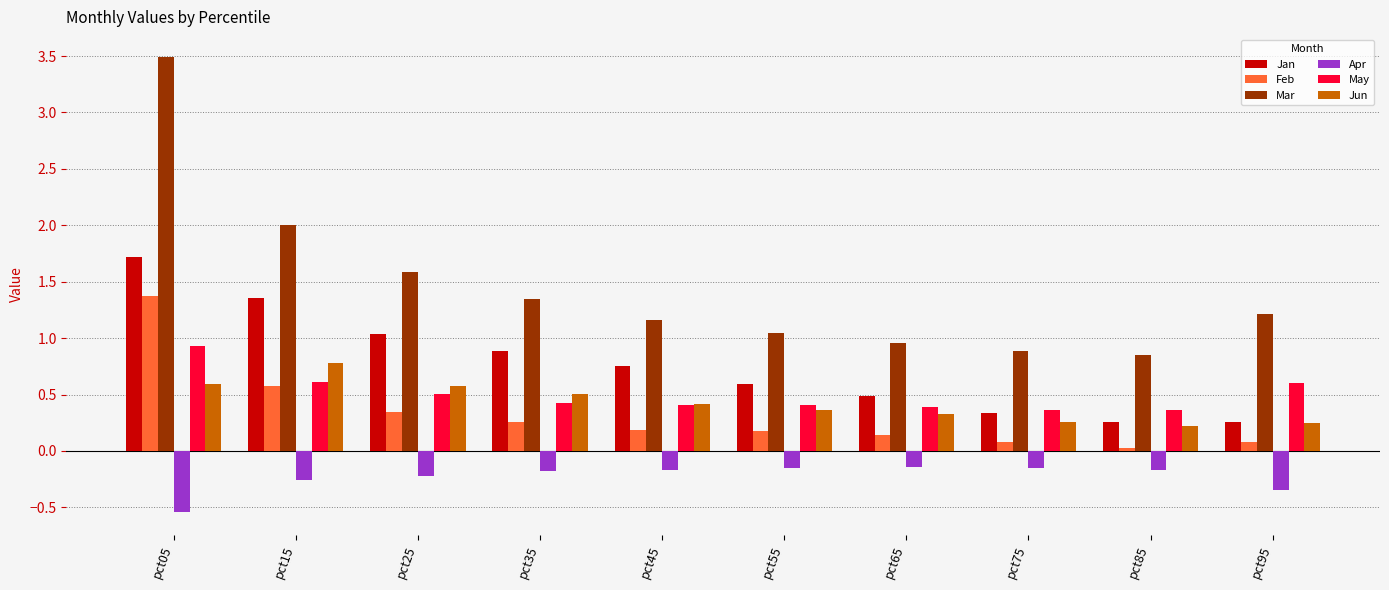

Is the value of May at pct15 greater than the value of Feb at pct45?

Yes